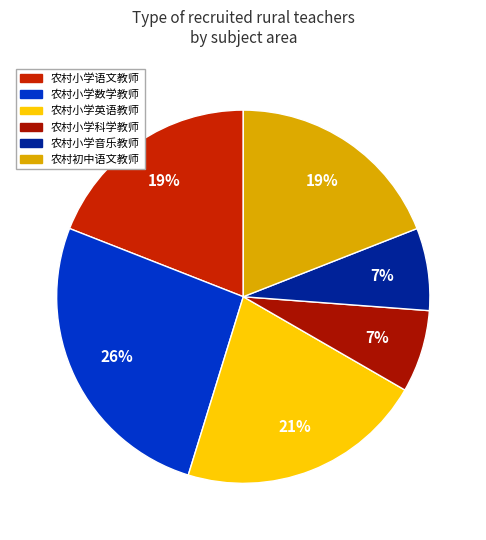

Combined, what portion of the pie is 农村小学语文教师 and 农村小学英语教师?

40.5%